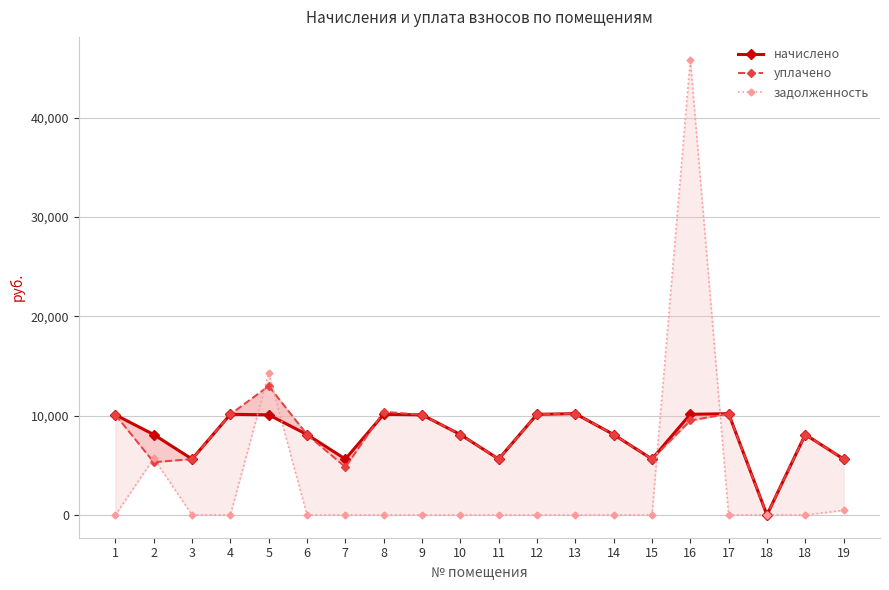

True or false: задолженность has more than 2 interior local peaks.

True